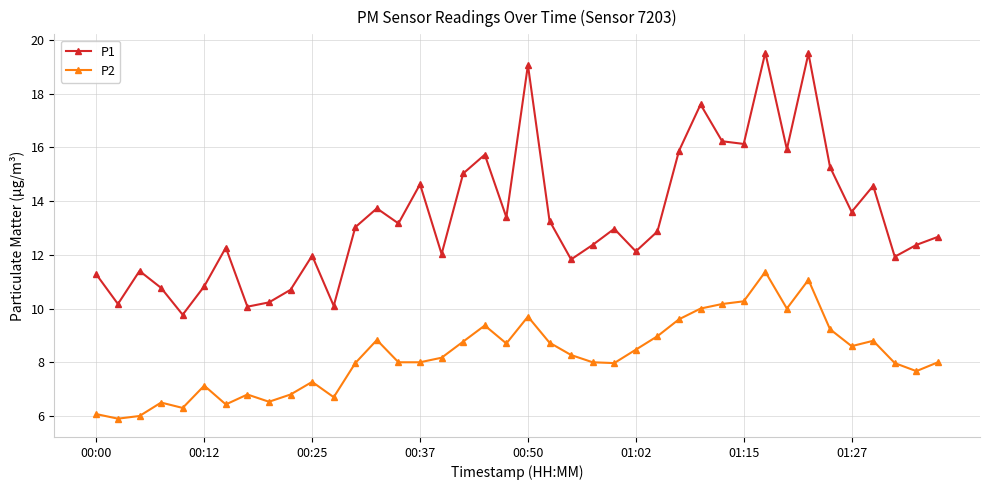

True or false: P1 has more than 0 points higher than both neighbors.

True